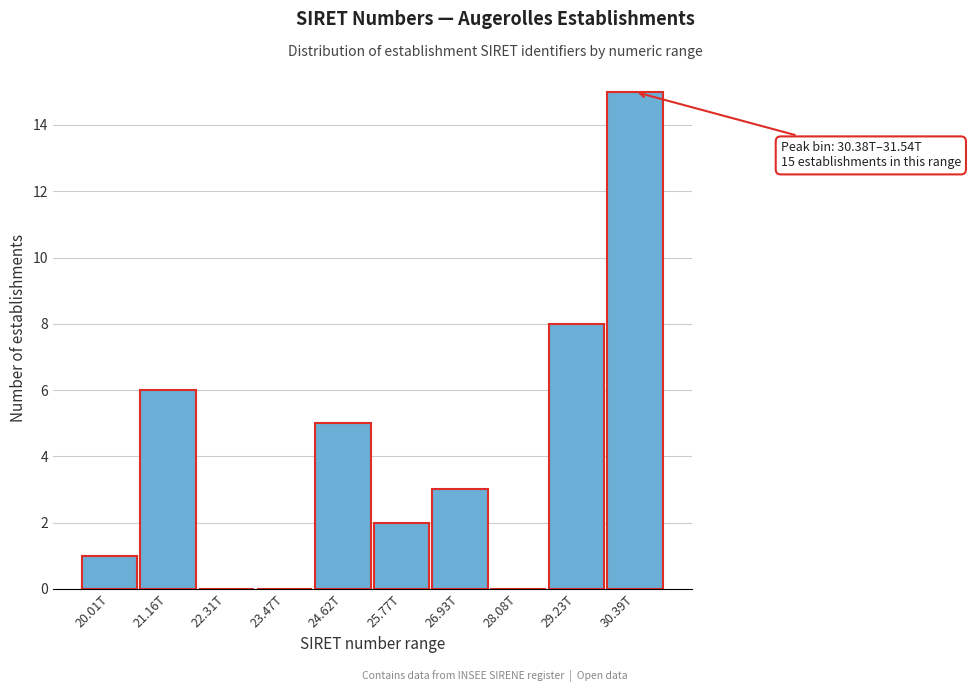

Reading left to right, list all the values displayed in this chart.

20.01T=1	21.16T=6	22.31T=0	23.47T=0	24.62T=5	25.77T=2	26.93T=3	28.08T=0	29.23T=8	30.39T=15